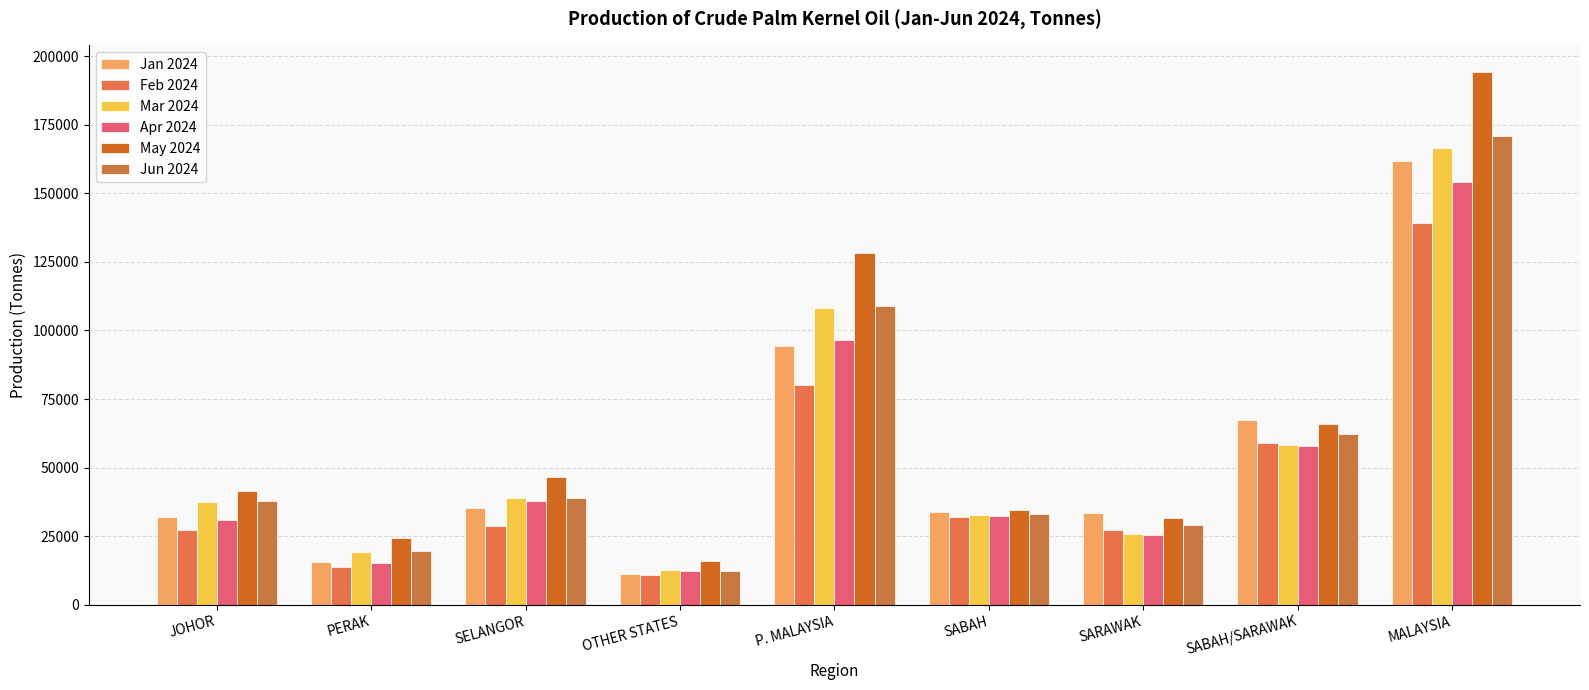

Which series has the largest total across all categories?

May 2024